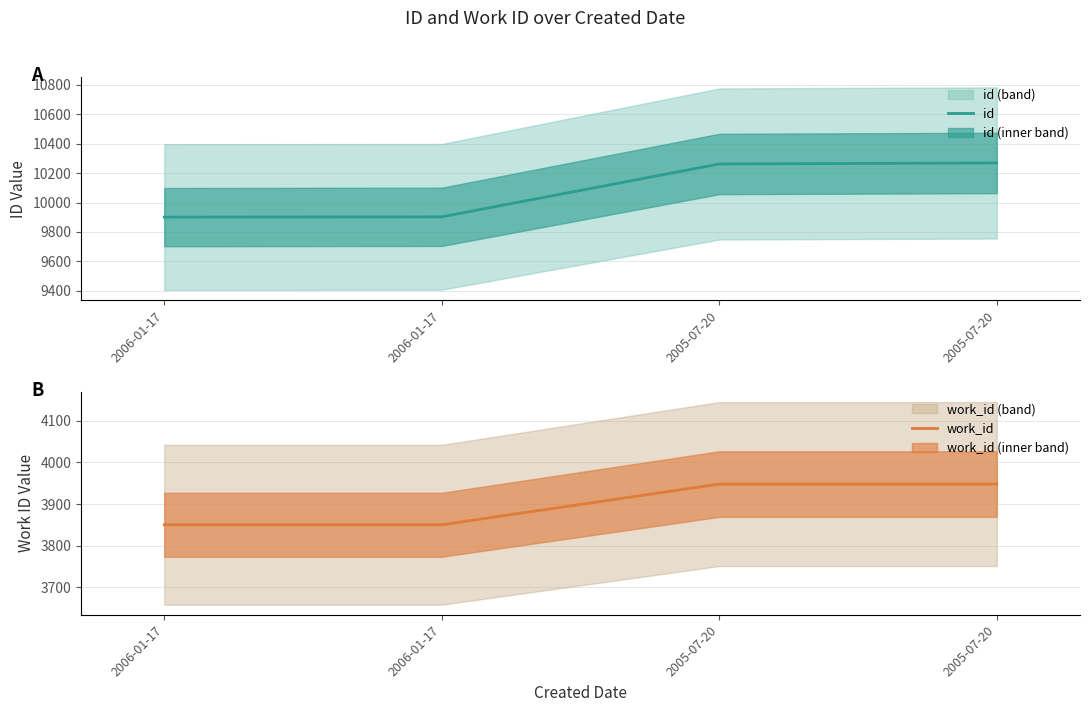

What is the average value of the work_id series?

3899